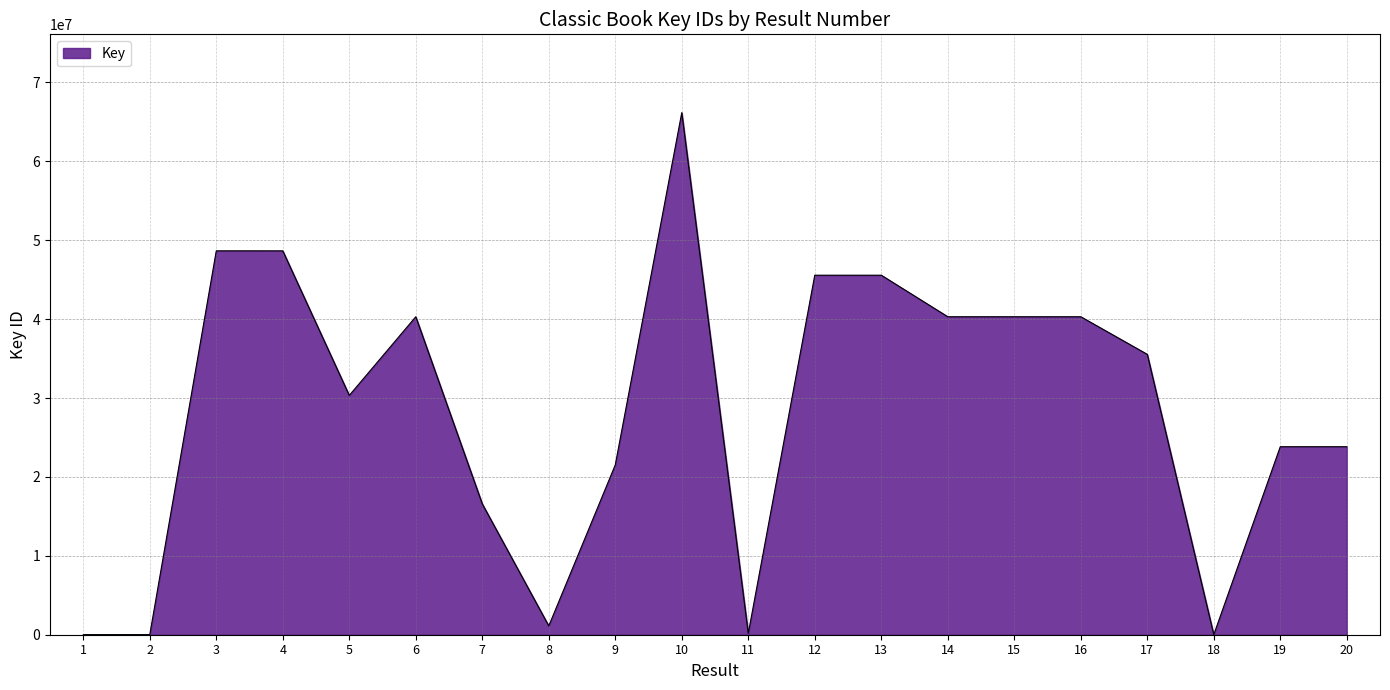

What is the maximum value shown in the chart?

66166538